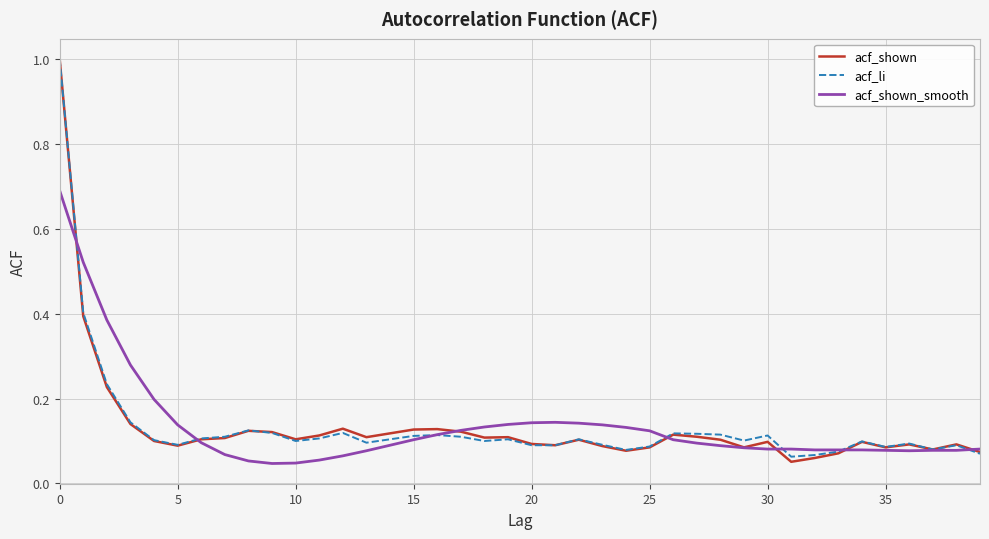

Which series has the largest range (max minus min)?

acf_shown